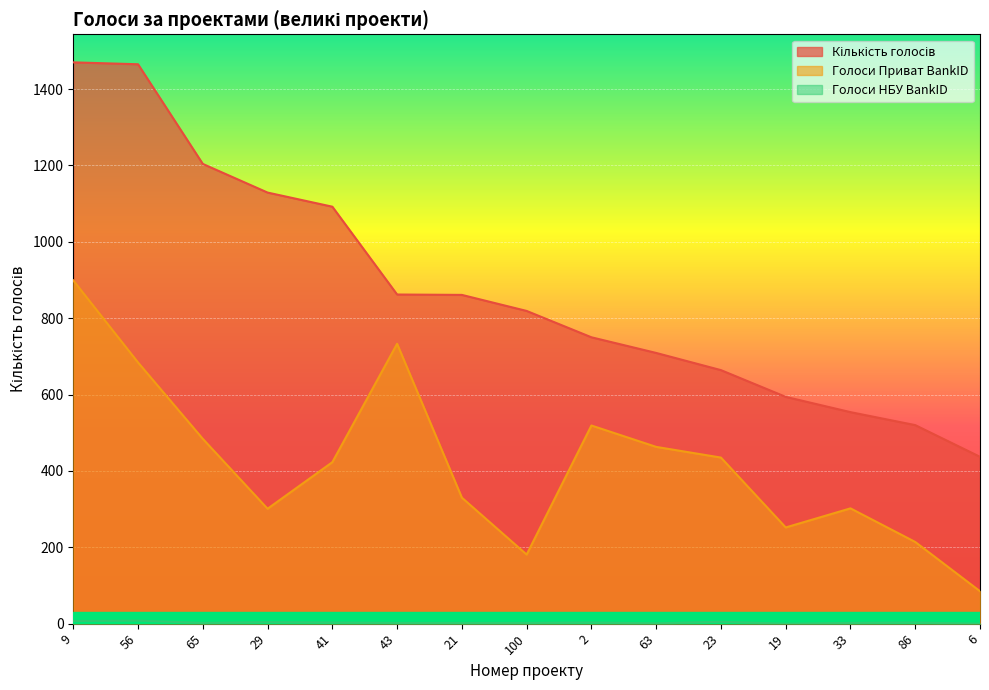

Count the number of categories in the chart.

15